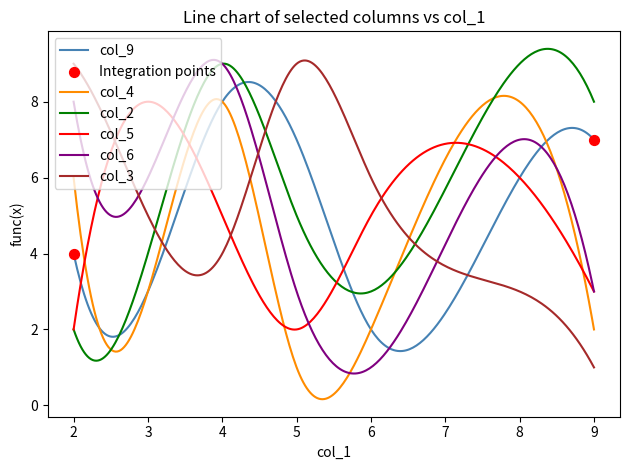

Which series has the largest total across all categories?

col_2